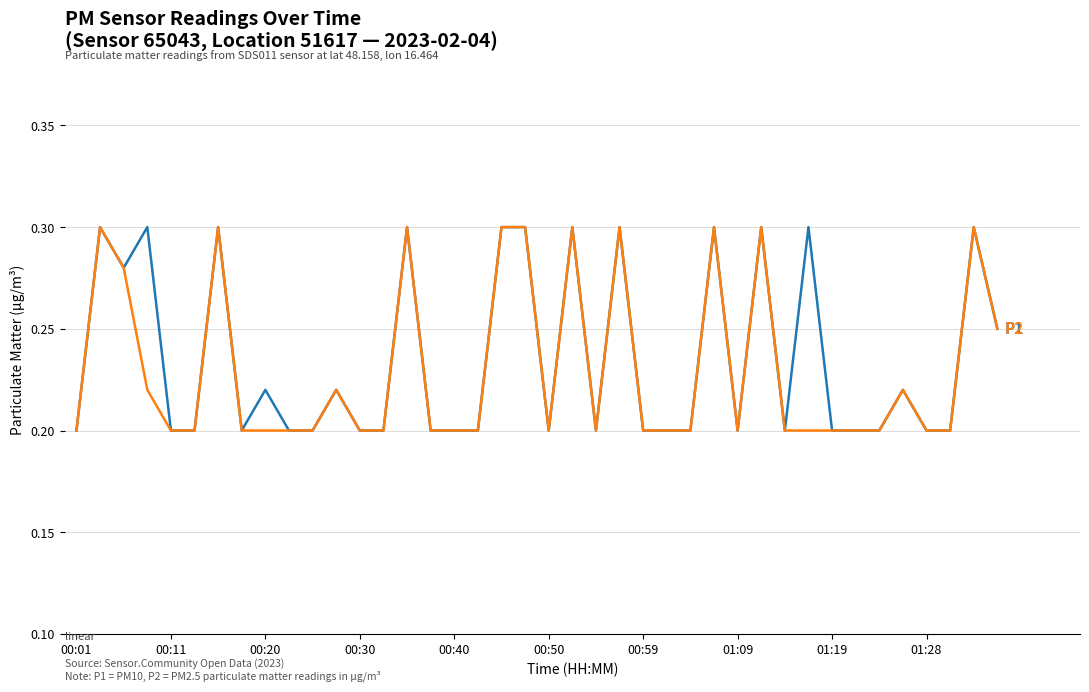

Does the chart display data point markers on the line(s)?

No